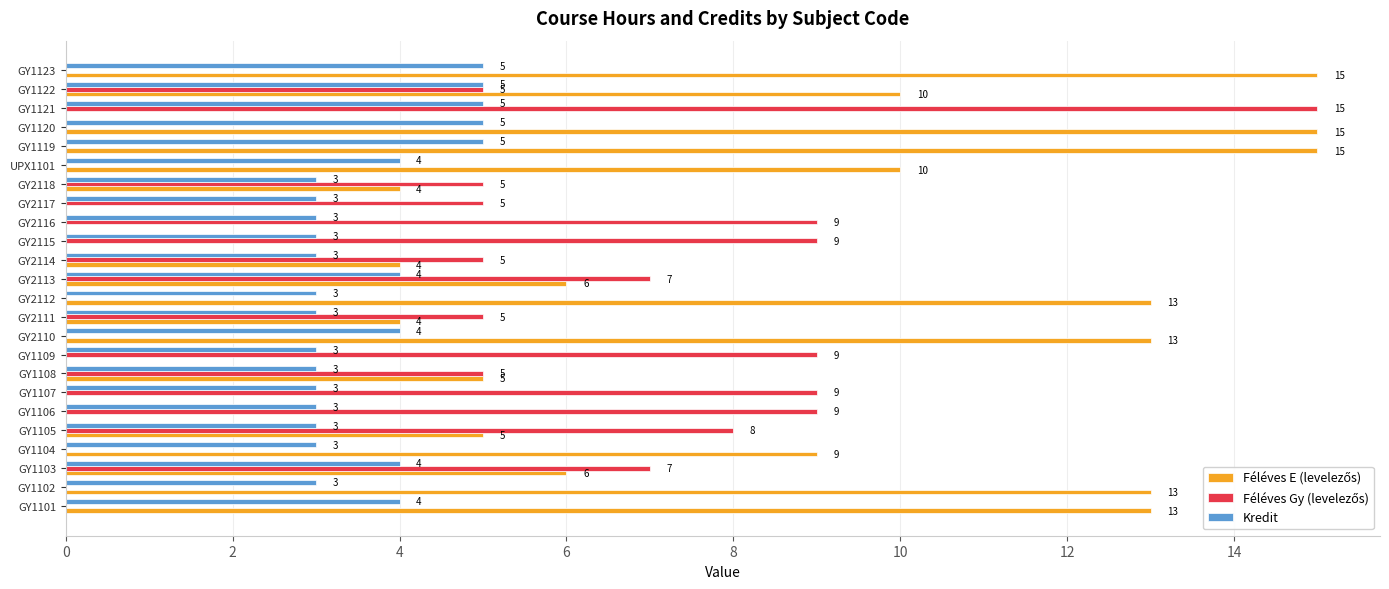

True or false: Kredit has a value of 5 at GY2112.

False